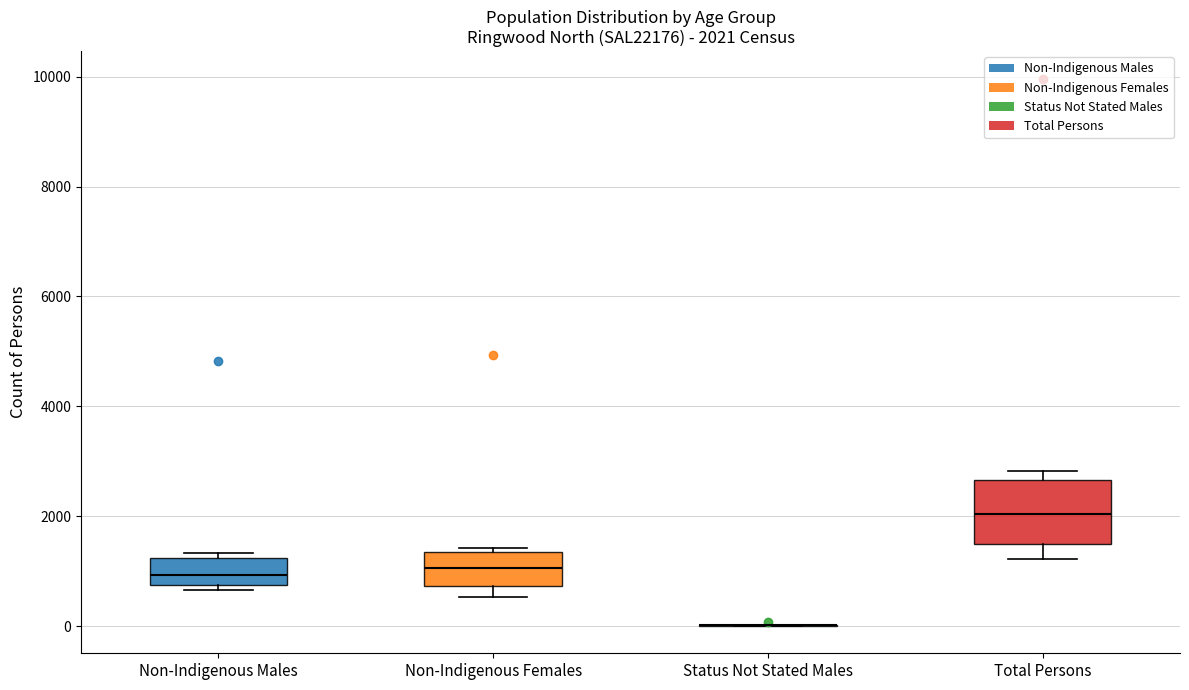

Which box is the tallest, from its lower edge to its upper edge?

Total Persons